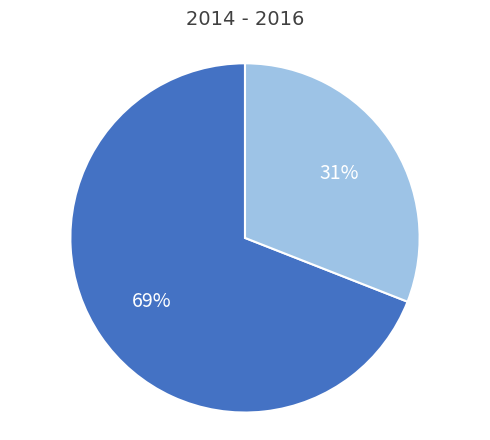

How many segments does this pie chart have?

2